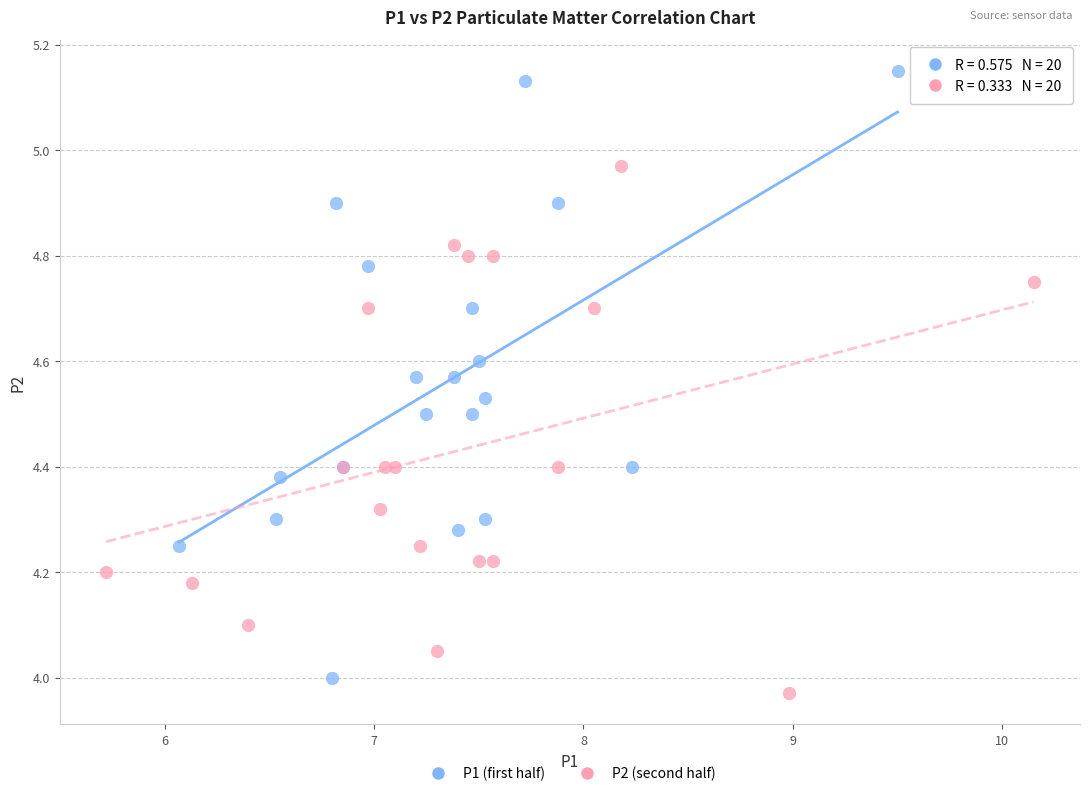

Which series has the largest Y range (max minus min)?

P1 (first half)